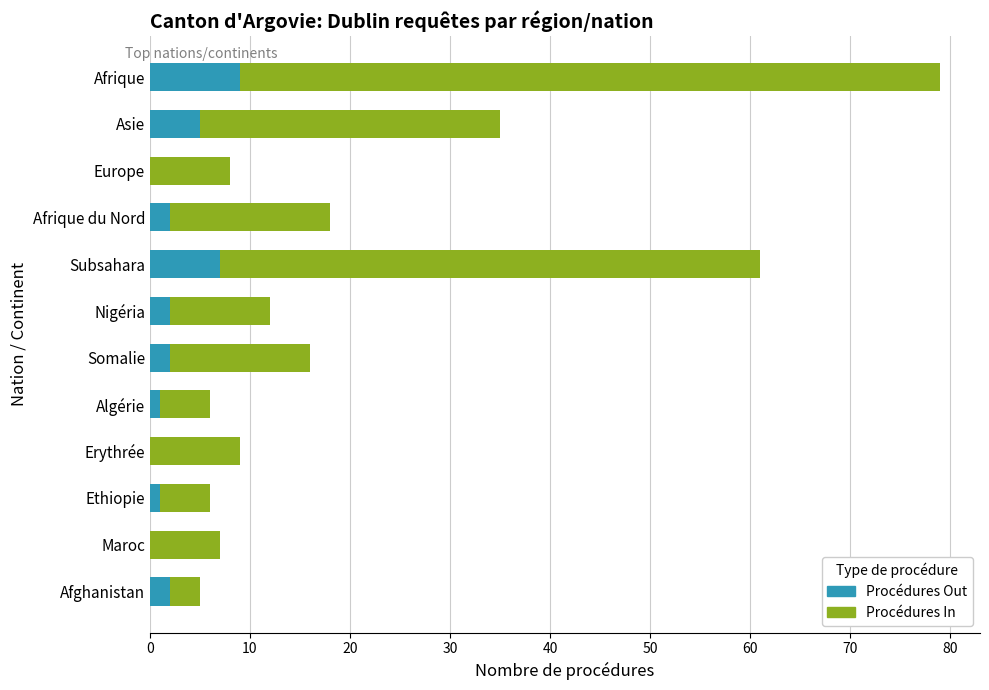

At which category is the sum across all series the highest?

Afrique